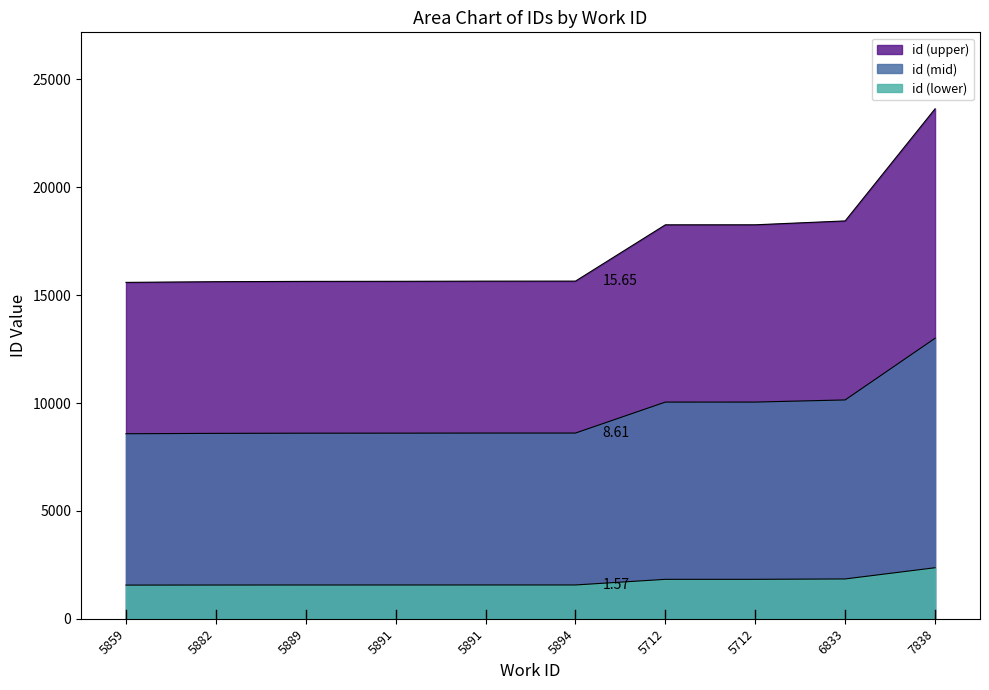

How many values are below 15651?

5